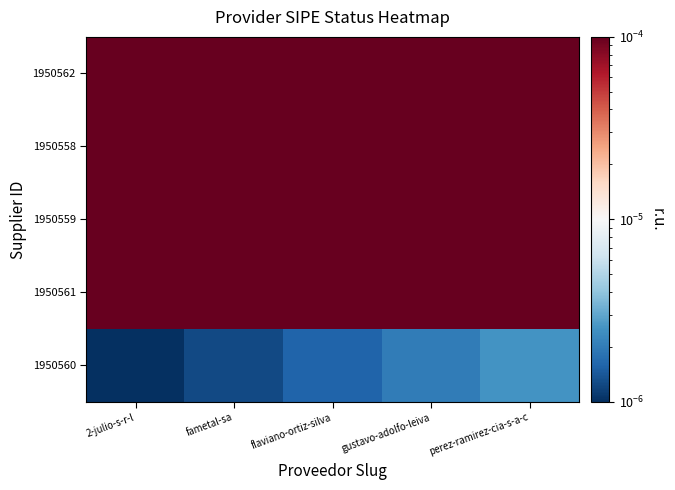

How many distinct data groups are displayed?

5